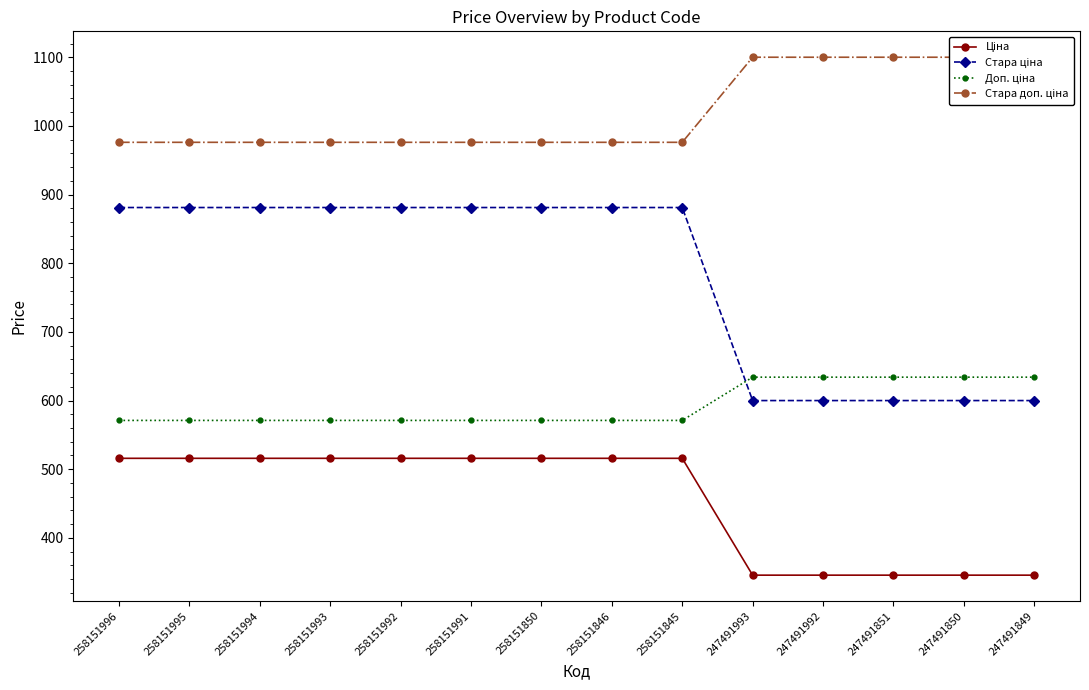

Which series ends up on top after the final intersection of Стара ціна and Доп. ціна?

Доп. ціна